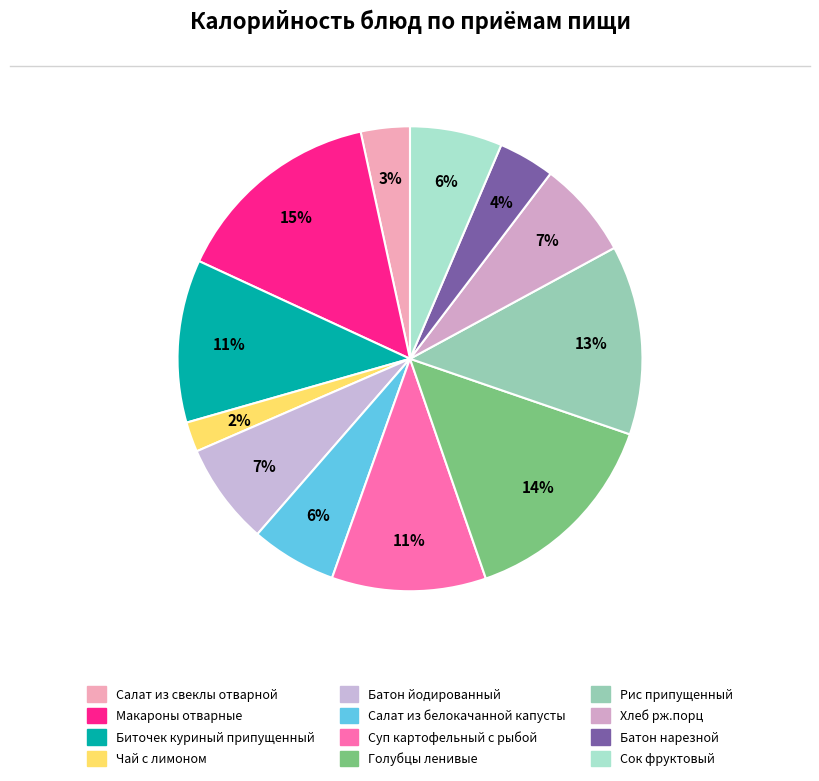

Which category has the biggest portion of the pie?

Макароны отварные